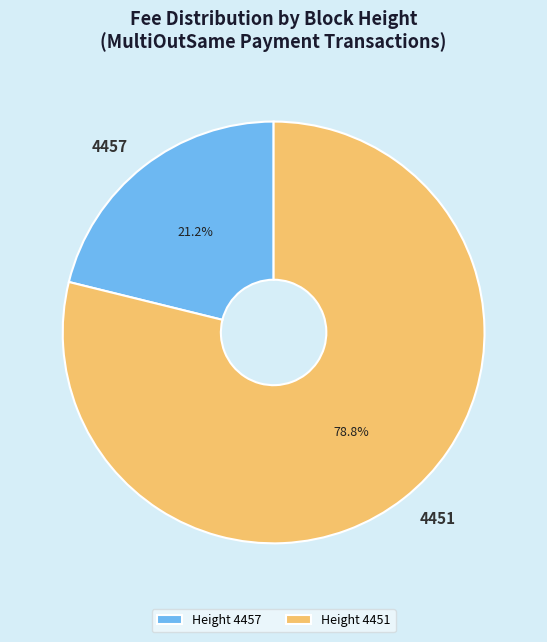

Combined, what portion of the pie is Height 4451 and Height 4457?

100.0%